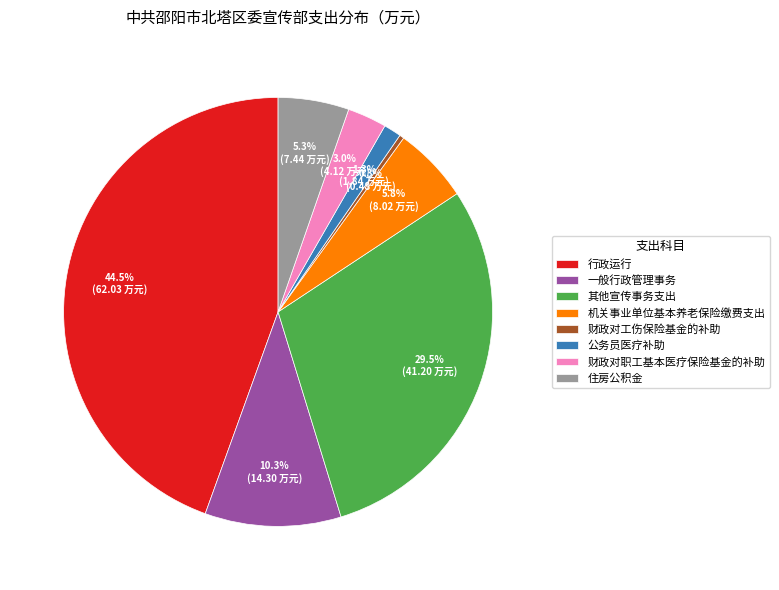

What is the largest slice in the pie chart?

行政运行